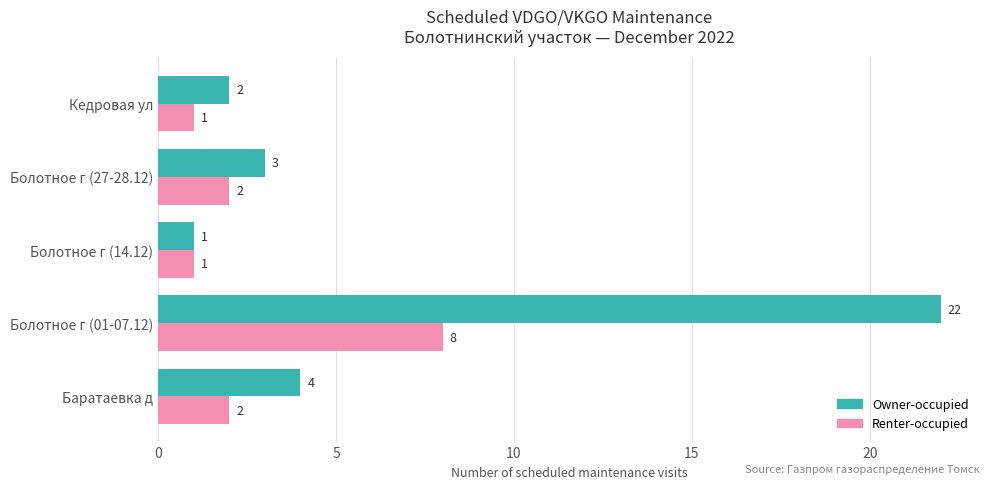

Which series has the widest spread of values?

Owner-occupied